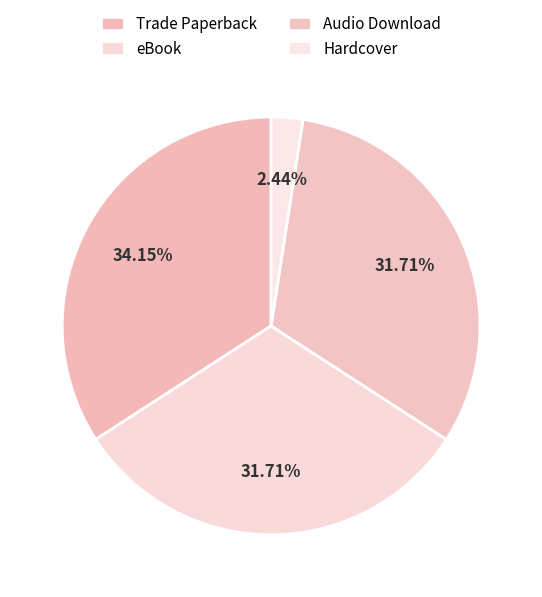

To the nearest percent, what percentage of the pie is Trade Paperback?

34%